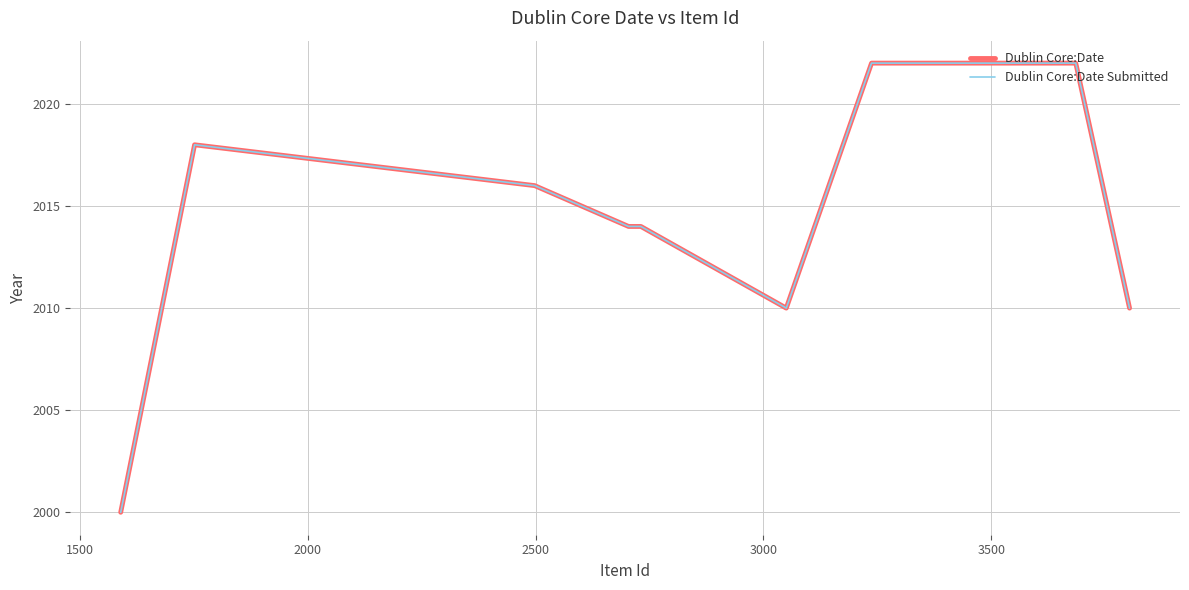

Reading right to left, extract all data points from this chart.

Dublin Core:Date: 2010	2022	2022	2022	2010	2014	2014	2016	2018	2000
Dublin Core:Date Submitted: 2010	2022	2022	2022	2010	2014	2014	2016	2018	2000